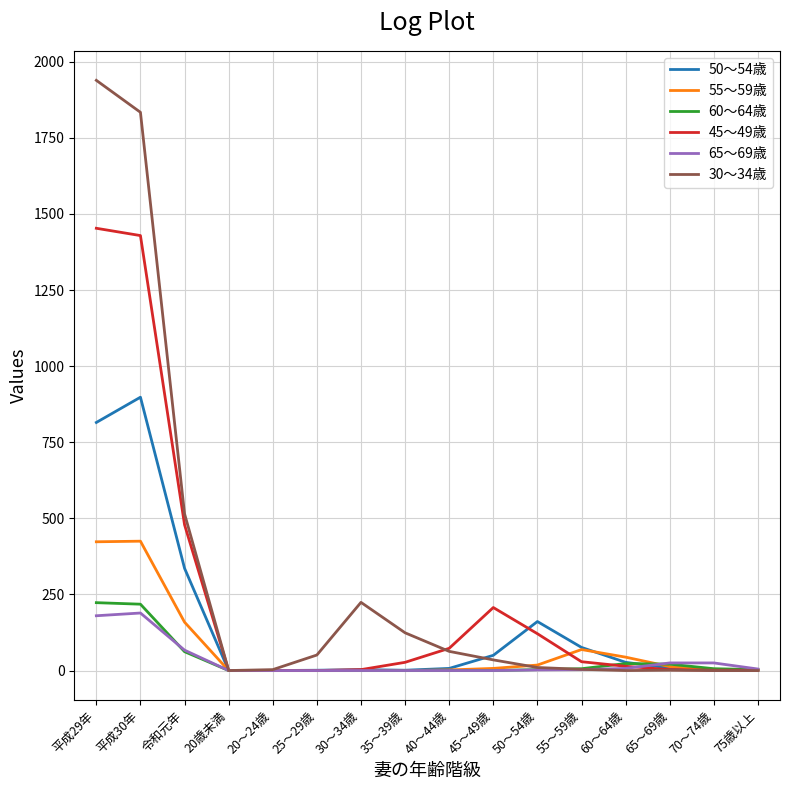

Is the value of 60～64歳 at 60～64歳 greater than the value of 65～69歳 at 30～34歳?

Yes